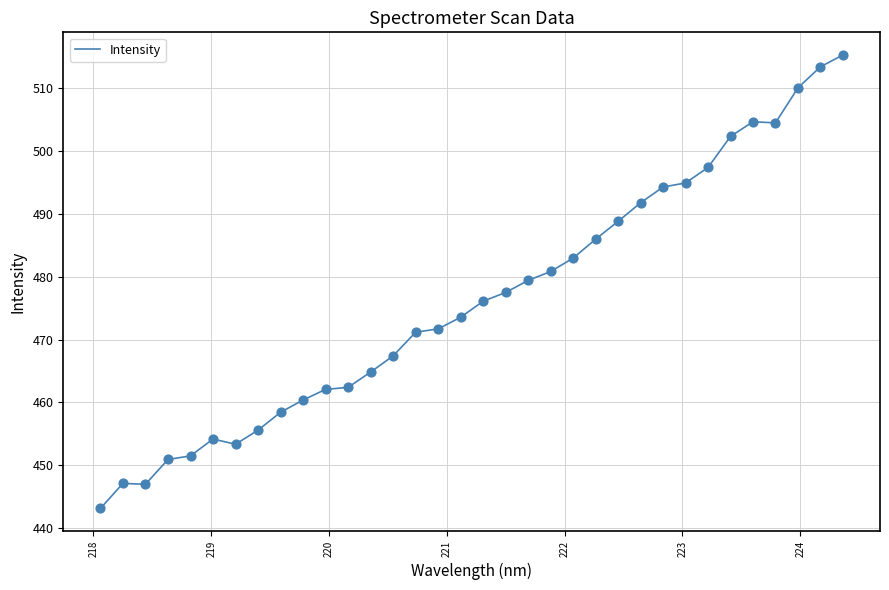

What is the difference between the maximum and minimum values?

72.2